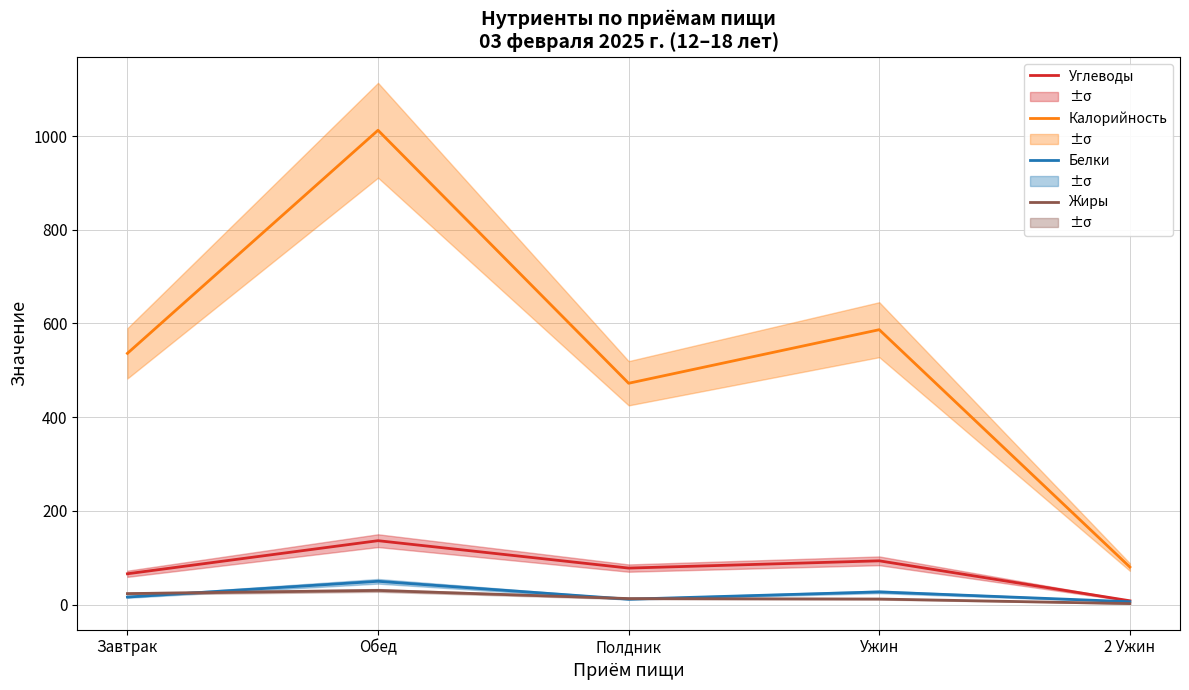

What are all the series names shown in the legend?

Углеводы, Калорийность, Белки, Жиры